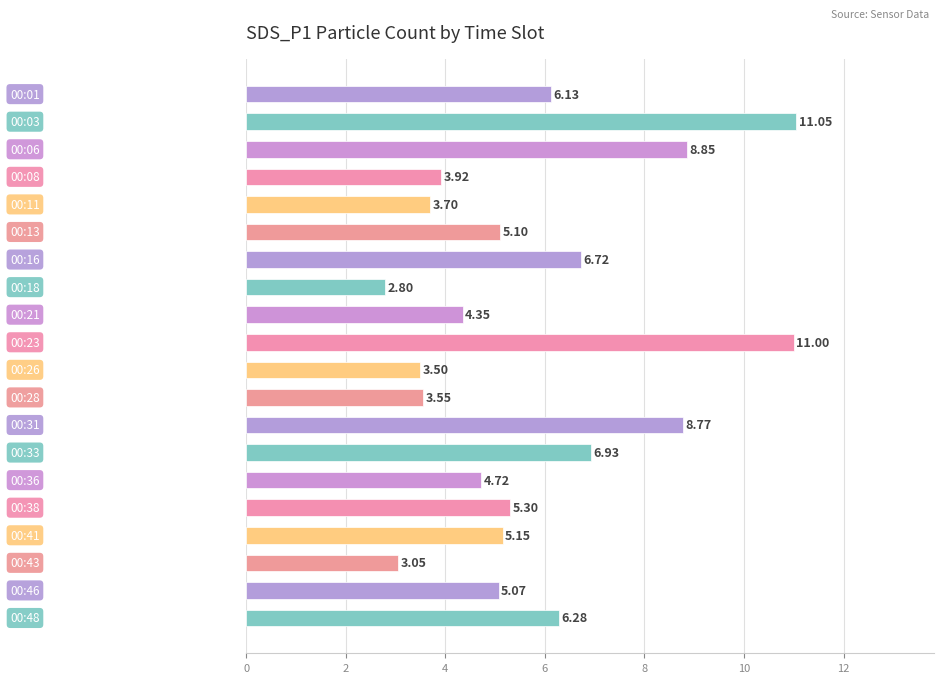

What is the sum of all values?

115.9